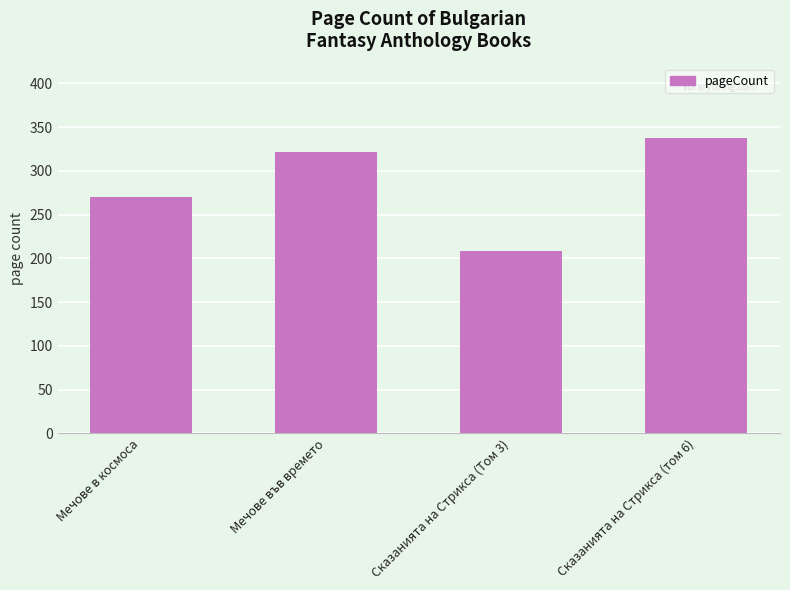

What is the difference between the maximum and minimum values?

130